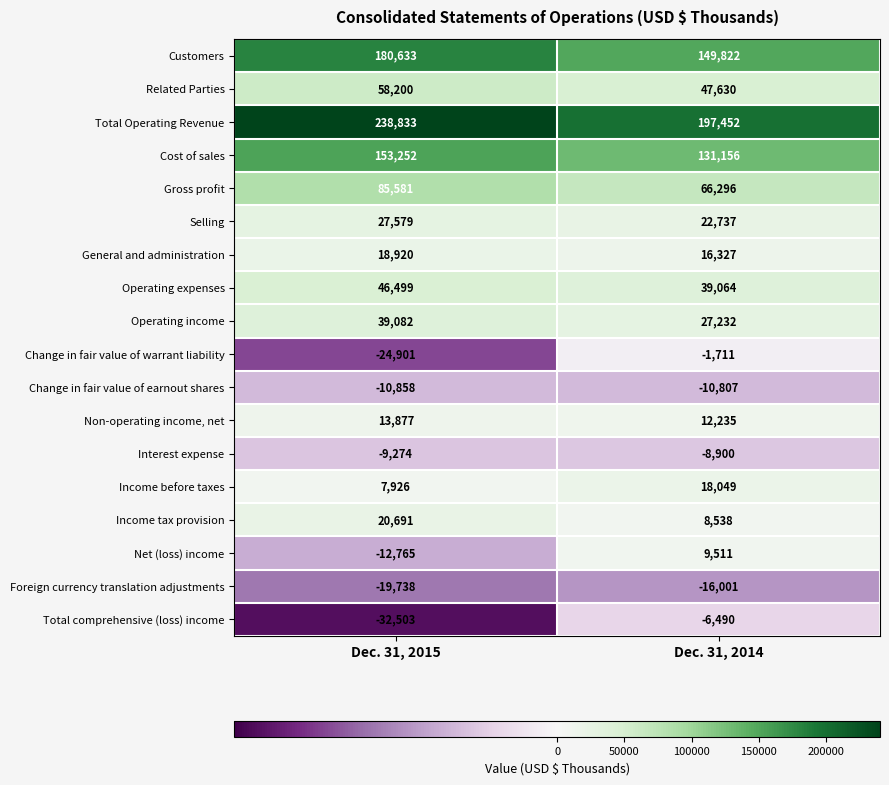

What is the sum of the Change in fair value of earnout shares values at Dec. 31, 2014 and Dec. 31, 2015?

-21665